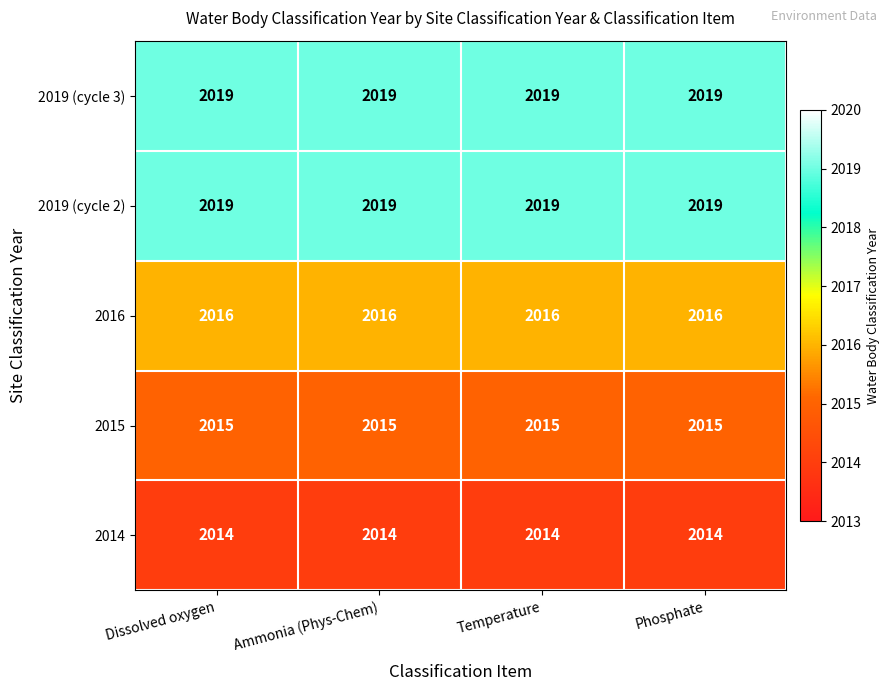

What is the spread (max minus min) of values at Temperature?

5